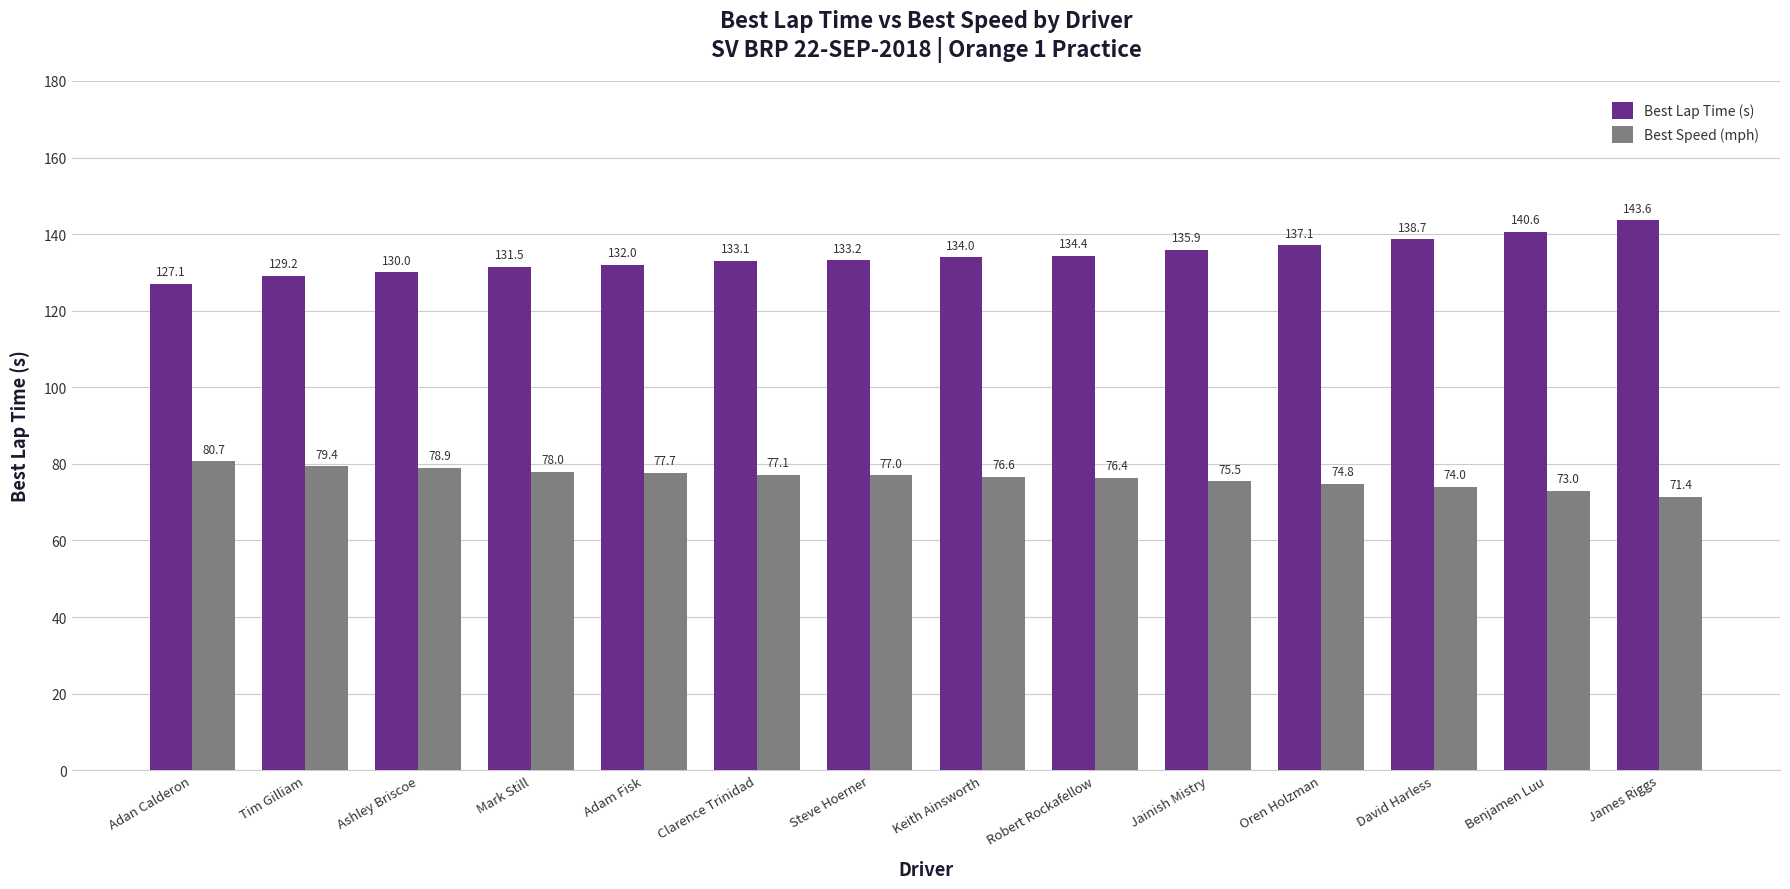

Does the chart contain any negative values?

No